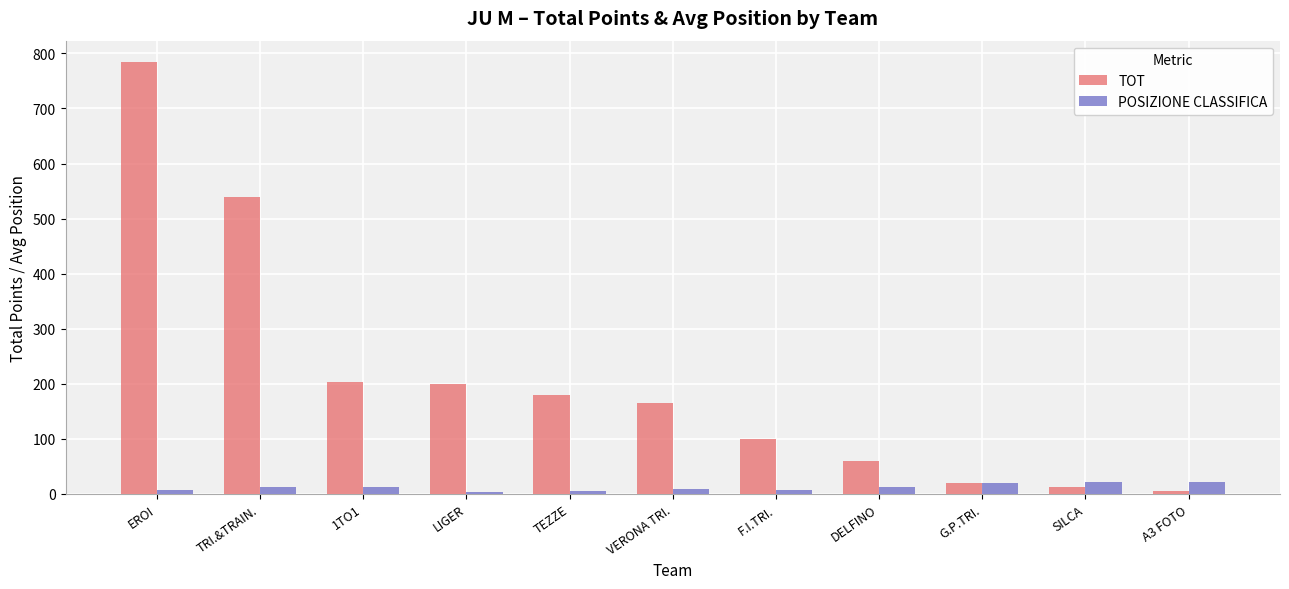

What is the sum of the TOT values at F.I.TRI. and SILCA?

112.0